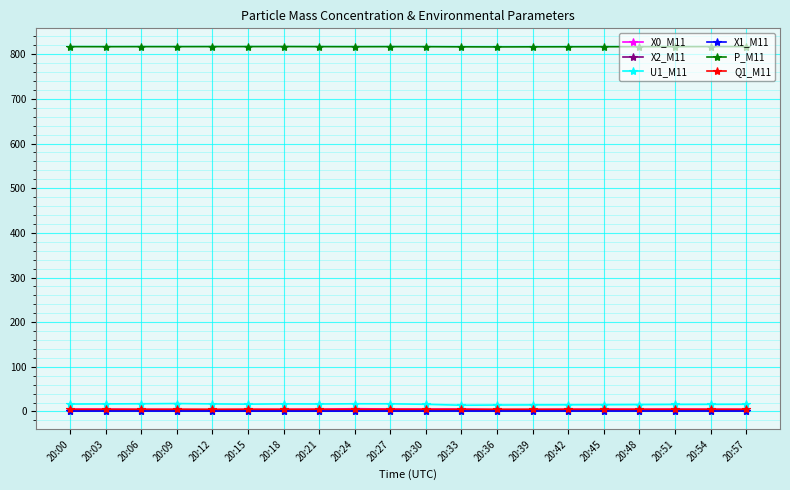

True or false: U1_M11 and X1_M11 cross at least once.

False